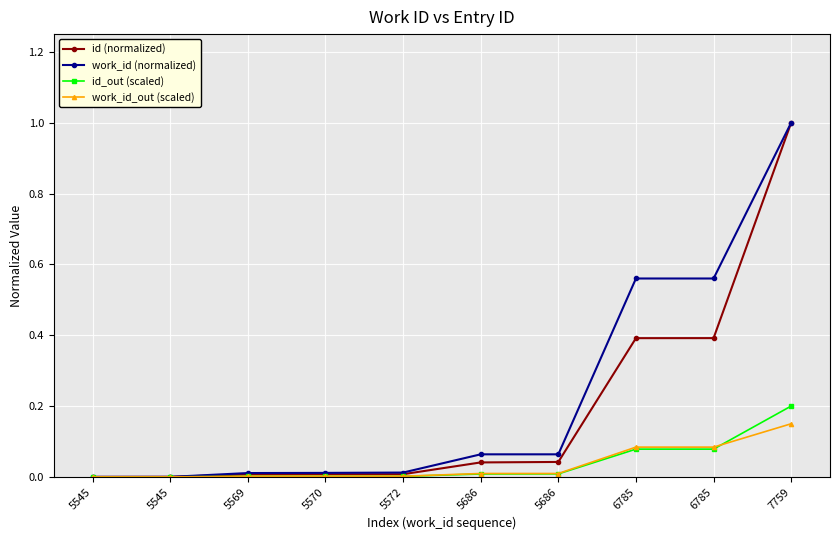

Count the number of data series in this chart.

4